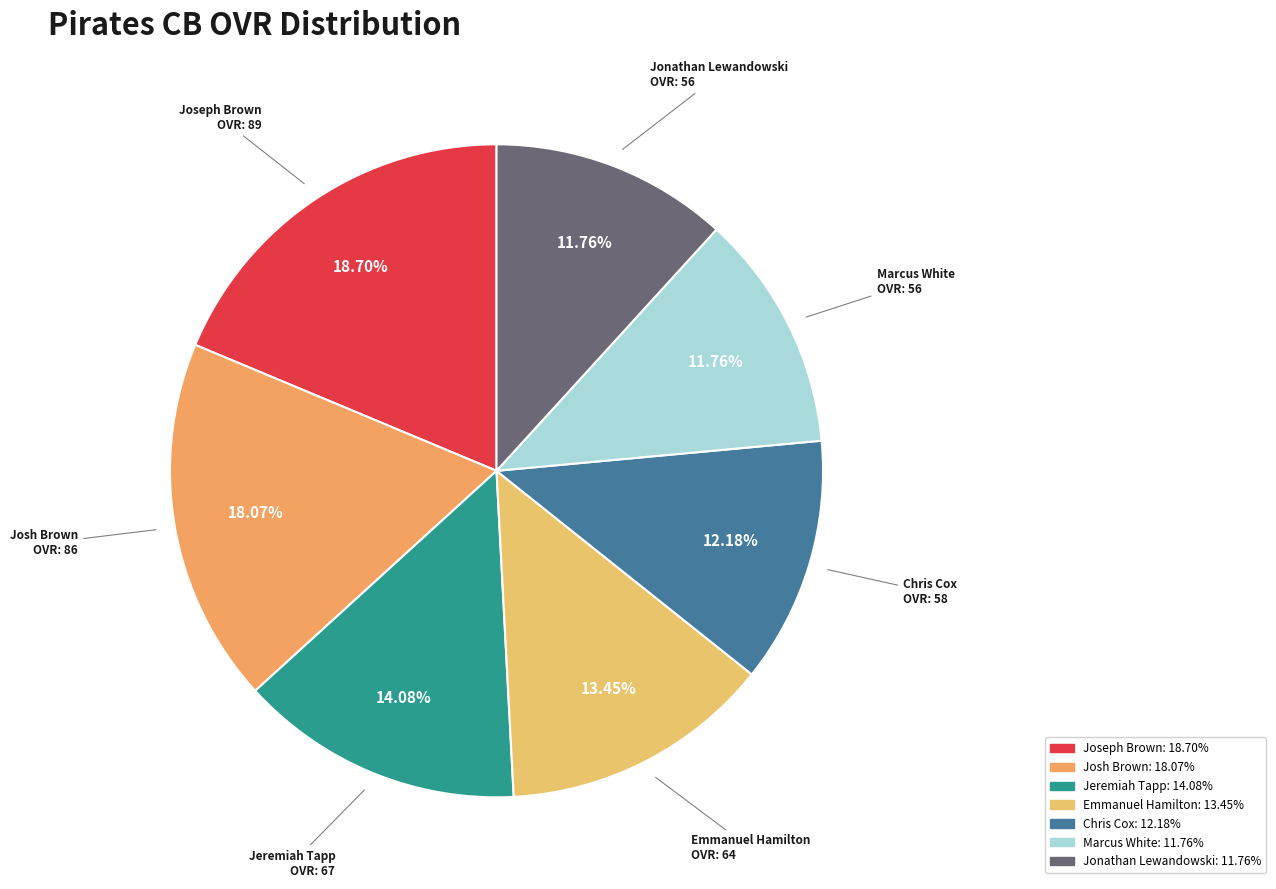

Is the sum of Jeremiah and Marcus greater than half?

No